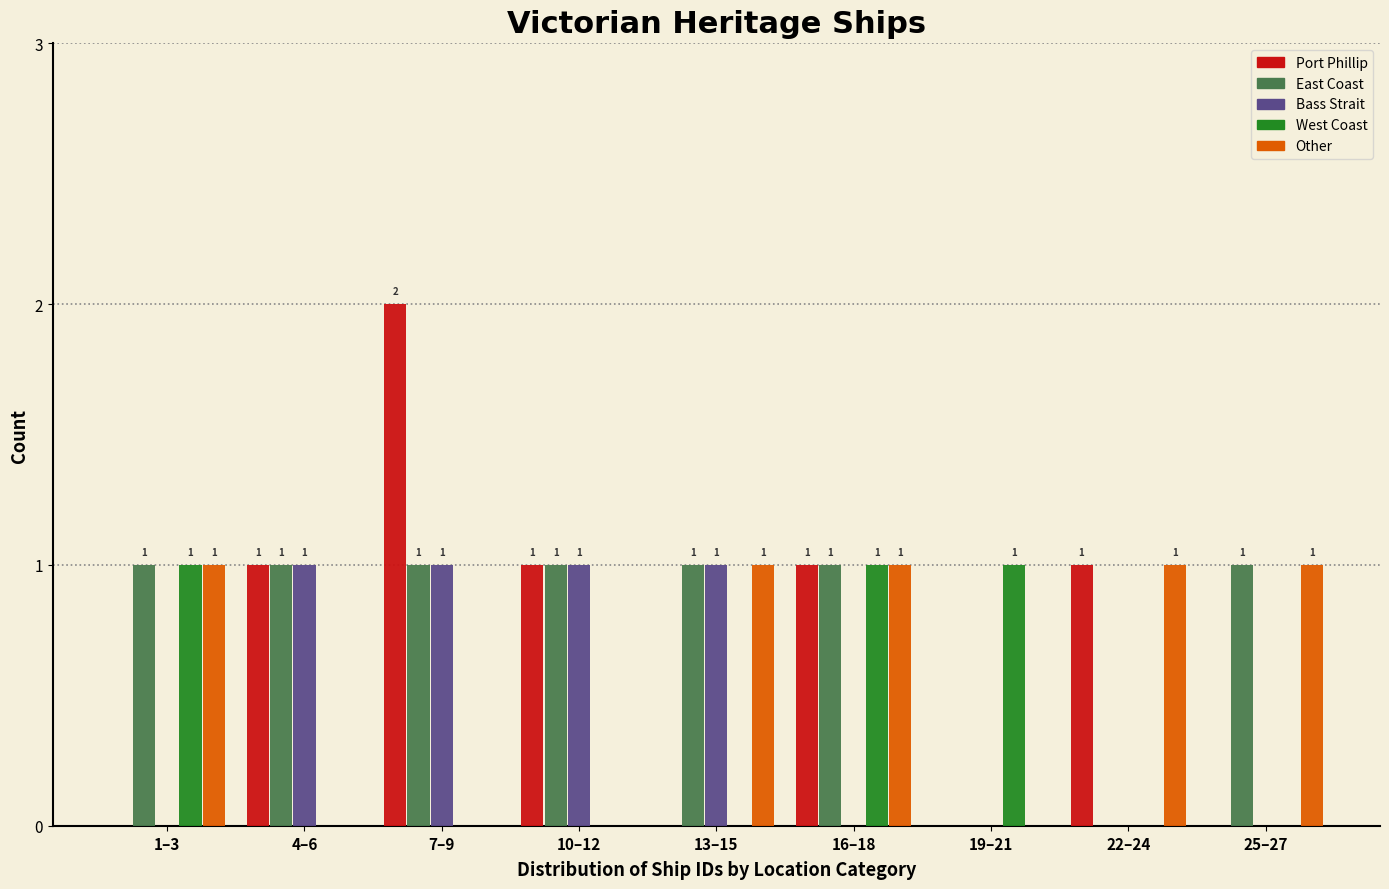

Reading left to right, extract all data points from this chart.

Port Phillip: 1–3=0	4–6=1	7–9=2	10–12=1	13–15=0	16–18=1	19–21=0	22–24=1	25–27=0
East Coast: 1–3=1	4–6=1	7–9=1	10–12=1	13–15=1	16–18=1	19–21=0	22–24=0	25–27=1
Bass Strait: 1–3=0	4–6=1	7–9=1	10–12=1	13–15=1	16–18=0	19–21=0	22–24=0	25–27=0
West Coast: 1–3=1	4–6=0	7–9=0	10–12=0	13–15=0	16–18=1	19–21=1	22–24=0	25–27=0
Other: 1–3=1	4–6=0	7–9=0	10–12=0	13–15=1	16–18=1	19–21=0	22–24=1	25–27=1